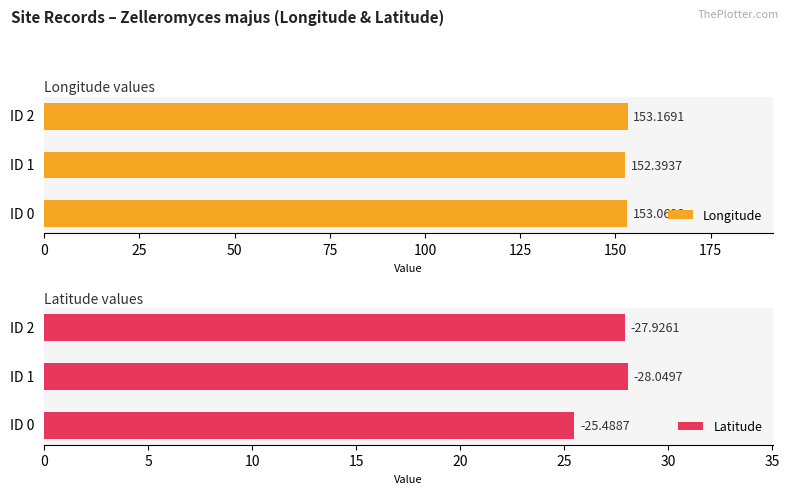

What is the difference between the maximum and minimum values in the Longitude series?

0.8